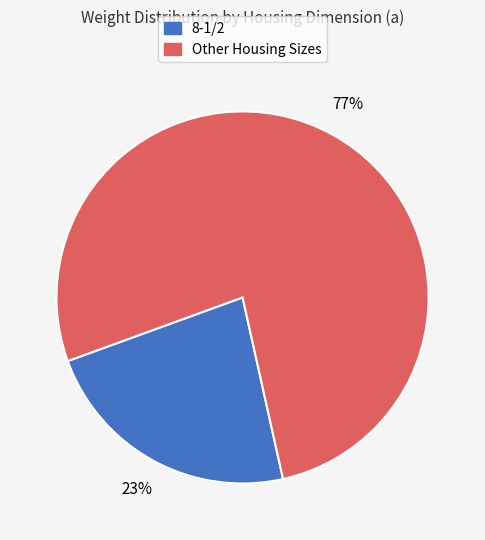

Does any single category account for the majority?

Yes